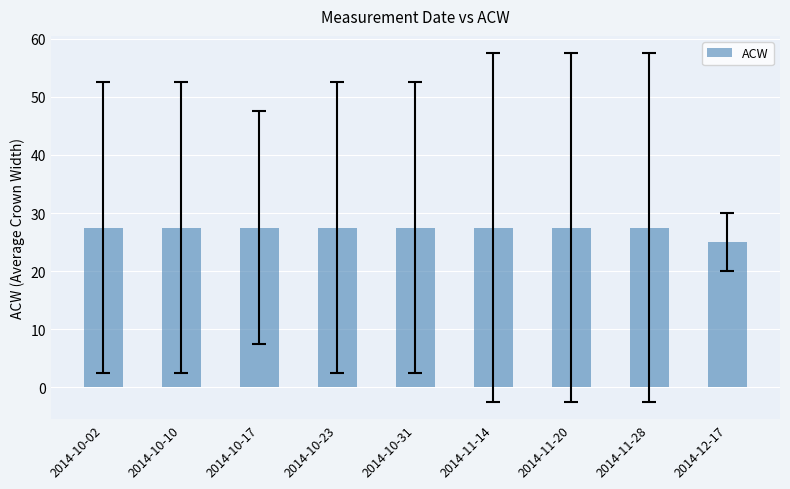

Reading left to right, transcribe all the data shown in this chart.

27.5	27.5	27.5	27.5	27.5	27.5	27.5	27.5	25.0